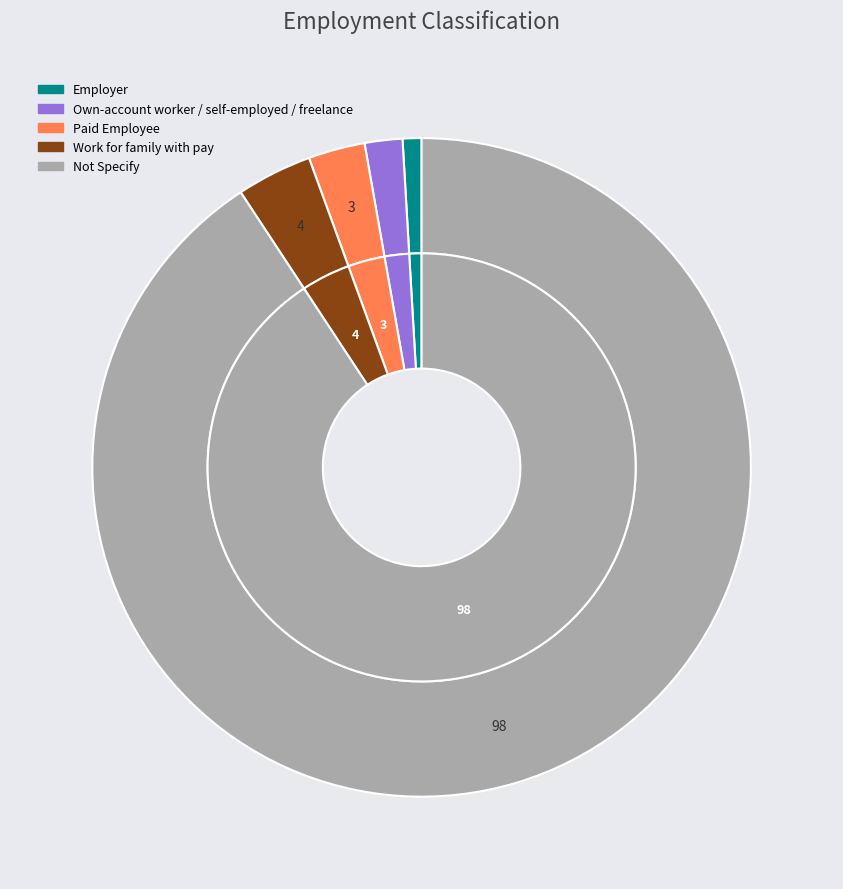

Is it true that Employer is 9% of the pie?

False